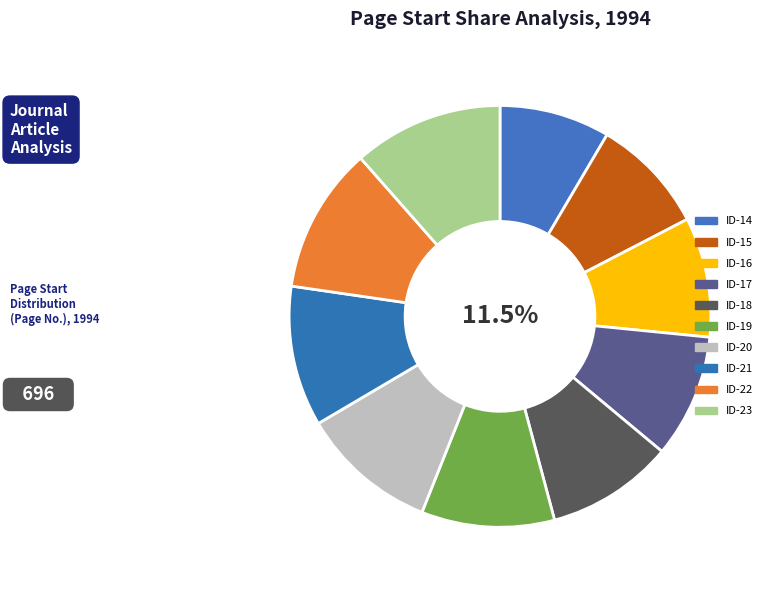

To the nearest percent, what percentage of the pie is ID-19?

10%